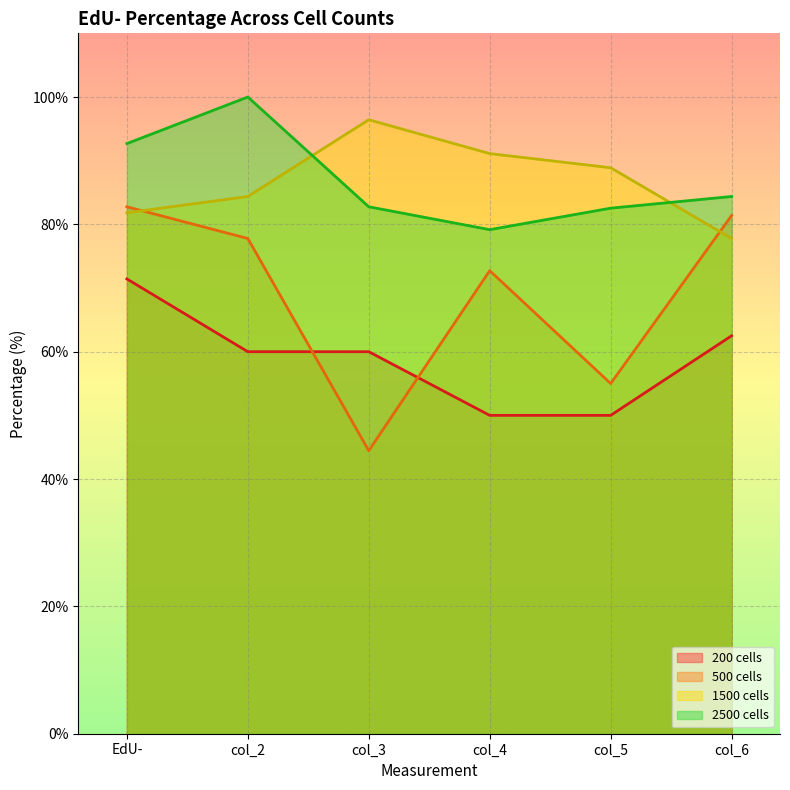

List the series in order of their peak value, lowest first.

200 cells, 500 cells, 1500 cells, 2500 cells